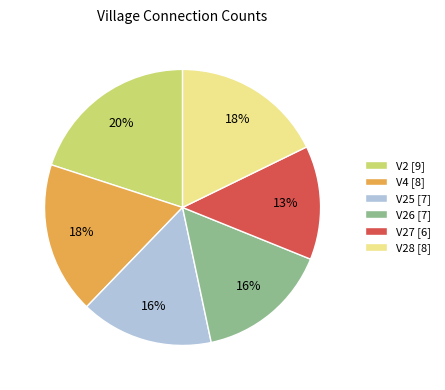

What is the largest slice in the pie chart?

V2 [9]